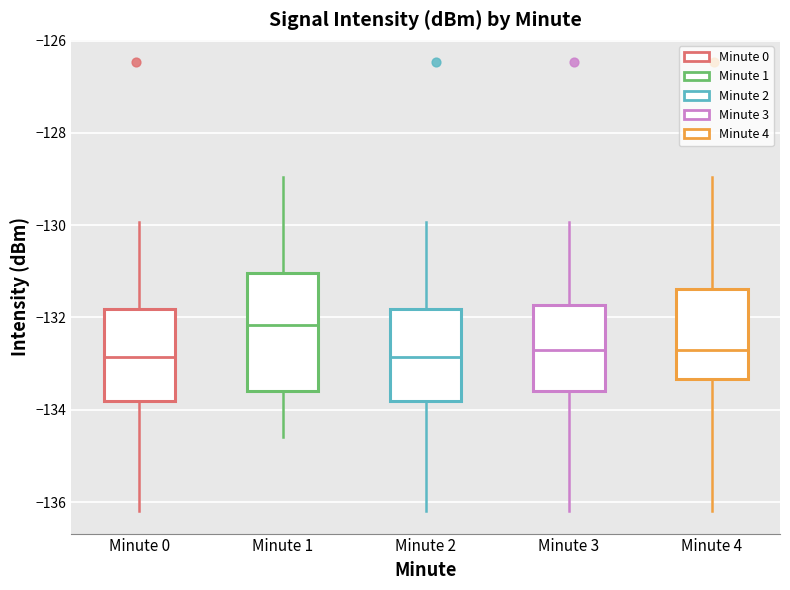

Where is the lower edge of the box for Minute 3 on the y-axis? The values are not printed on the chart, so give them approximately, as read against the axis.

-133.6